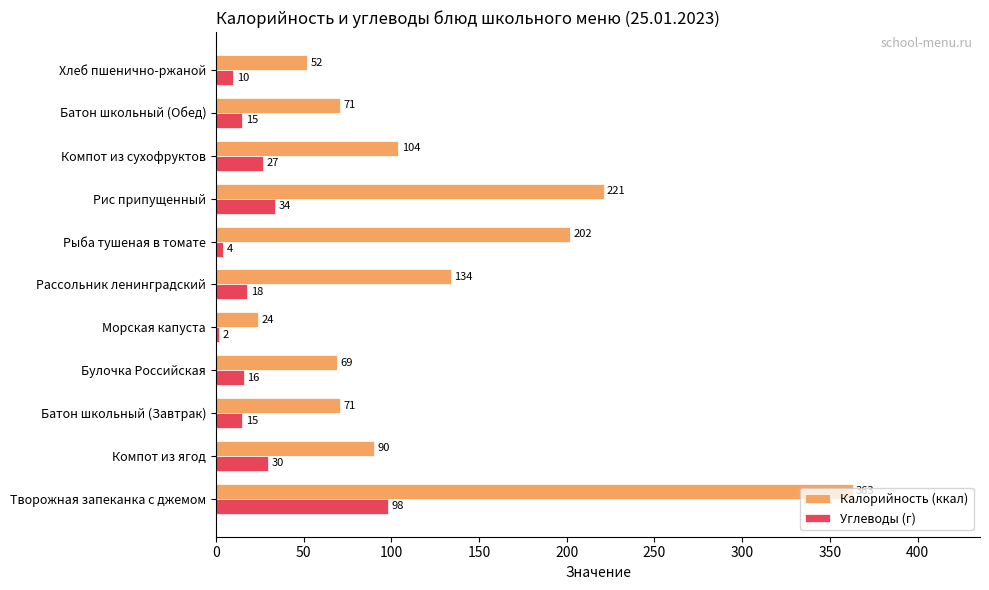

Which label corresponds to the smallest value in the chart?

Морская капуста